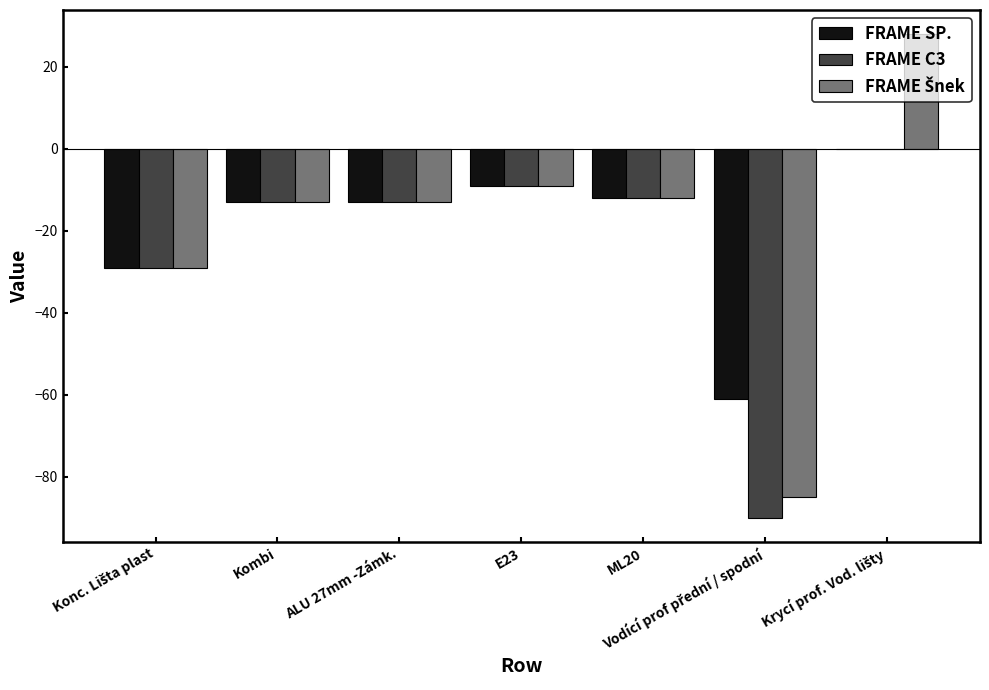

True or false: FRAME C3 has a value of -23 at Kombi.

False